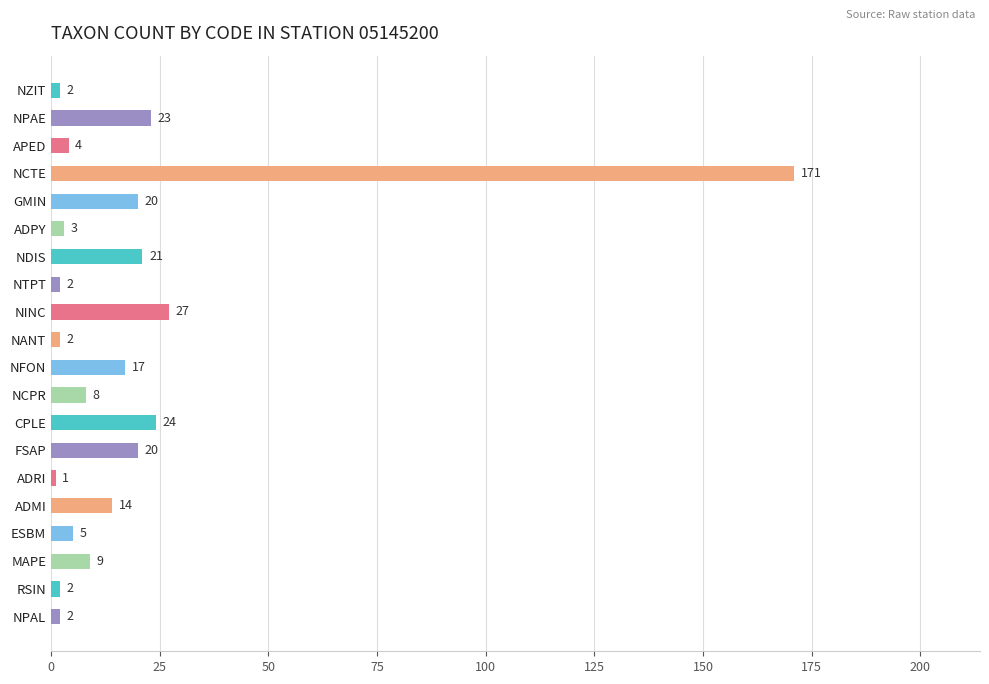

At which label is the value closest to 86?

NINC